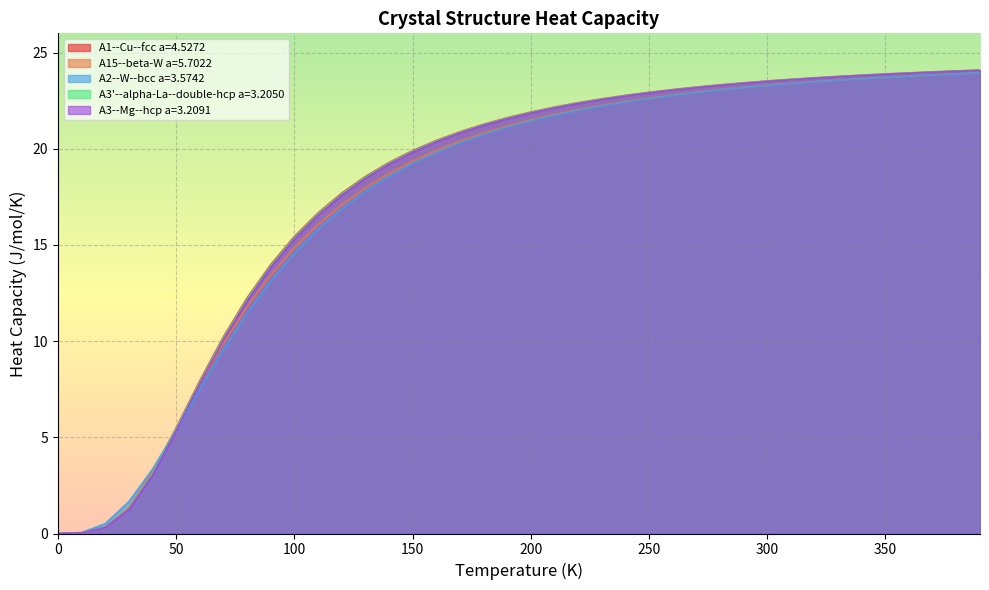

Rank the series by their maximum value, from lowest to highest.

A2--W--bcc a=3.5742, A15--beta-W a=5.7022, A3--Mg--hcp a=3.2091, A3'--alpha-La--double-hcp a=3.2050, A1--Cu--fcc a=4.5272